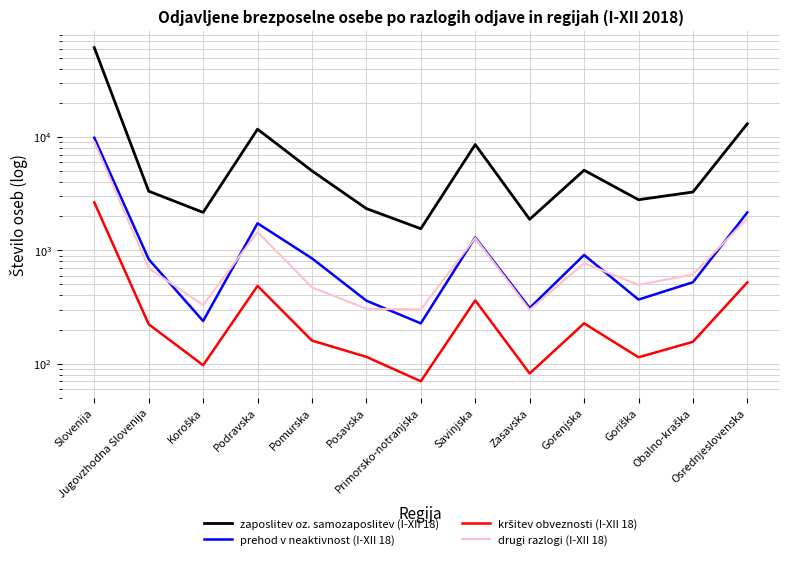

Reading left to right, what are all the values shown in this chart?

zaposlitev oz. samozaposlitev (I-XII 18): Slovenija=61542	Jugovzhodna Slovenija=3327	Koroška=2163	Podravska=11724	Pomurska=5027	Posavska=2337	Primorsko-notranjska=1553	Savinjska=8583	Zasavska=1879	Gorenjska=5093	Goriška=2797	Obalno-kraška=3272	Osrednjeslovenska=13085
prehod v neaktivnost (I-XII 18): Slovenija=9852	Jugovzhodna Slovenija=835	Koroška=238	Podravska=1733	Pomurska=850	Posavska=360	Primorsko-notranjska=227	Savinjska=1302	Zasavska=310	Gorenjska=911	Goriška=368	Obalno-kraška=523	Osrednjeslovenska=2162
kršitev obveznosti (I-XII 18): Slovenija=2651	Jugovzhodna Slovenija=223	Koroška=97	Podravska=486	Pomurska=160	Posavska=115	Primorsko-notranjska=70	Savinjska=362	Zasavska=82	Gorenjska=227	Goriška=114	Obalno-kraška=156	Osrednjeslovenska=522
drugi razlogi (I-XII 18): Slovenija=9059	Jugovzhodna Slovenija=697	Koroška=329	Podravska=1451	Pomurska=471	Posavska=306	Primorsko-notranjska=301	Savinjska=1287	Zasavska=299	Gorenjska=771	Goriška=496	Obalno-kraška=613	Osrednjeslovenska=1913